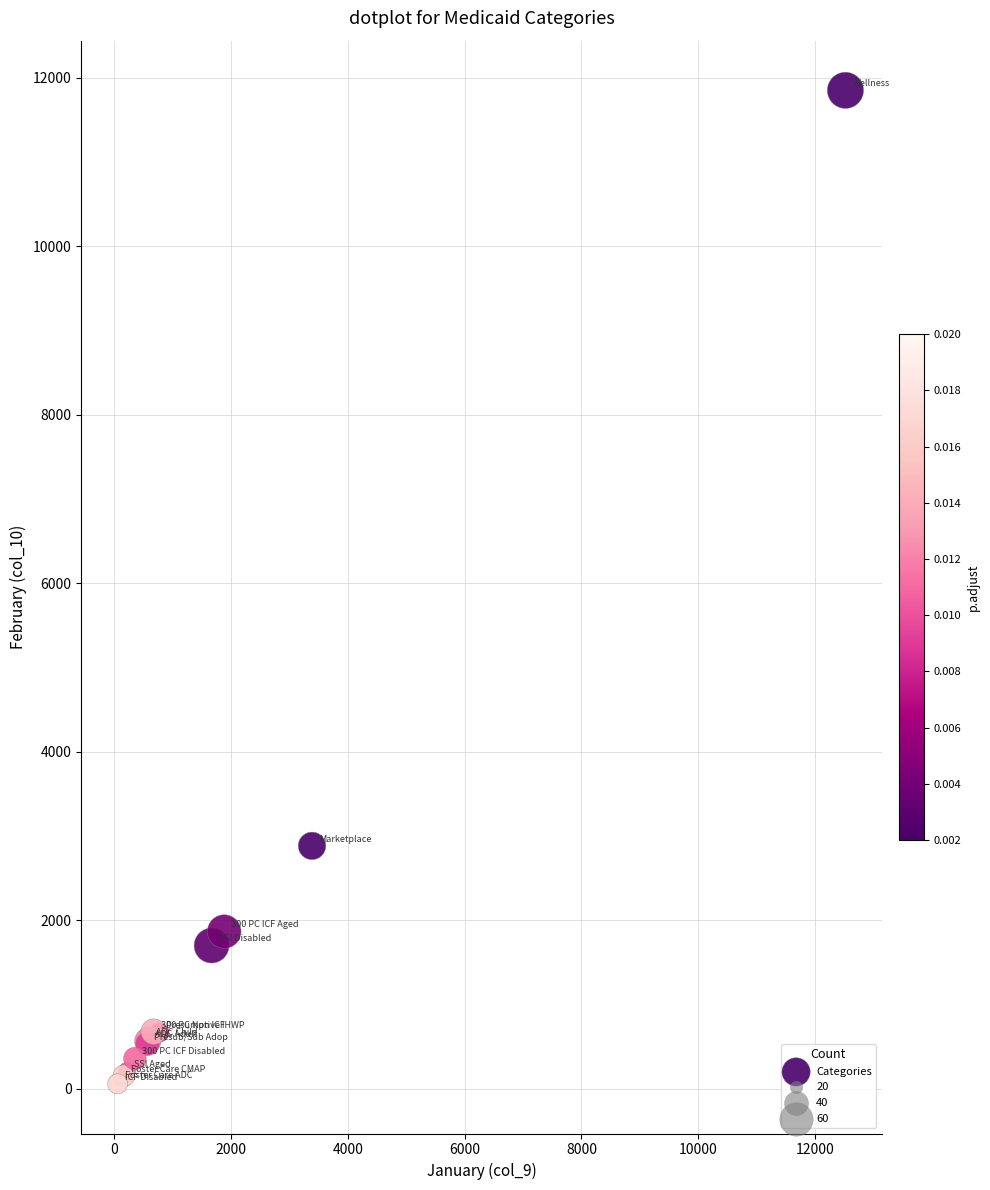

What Y value in the scatter plot is closest to 5955?

2884